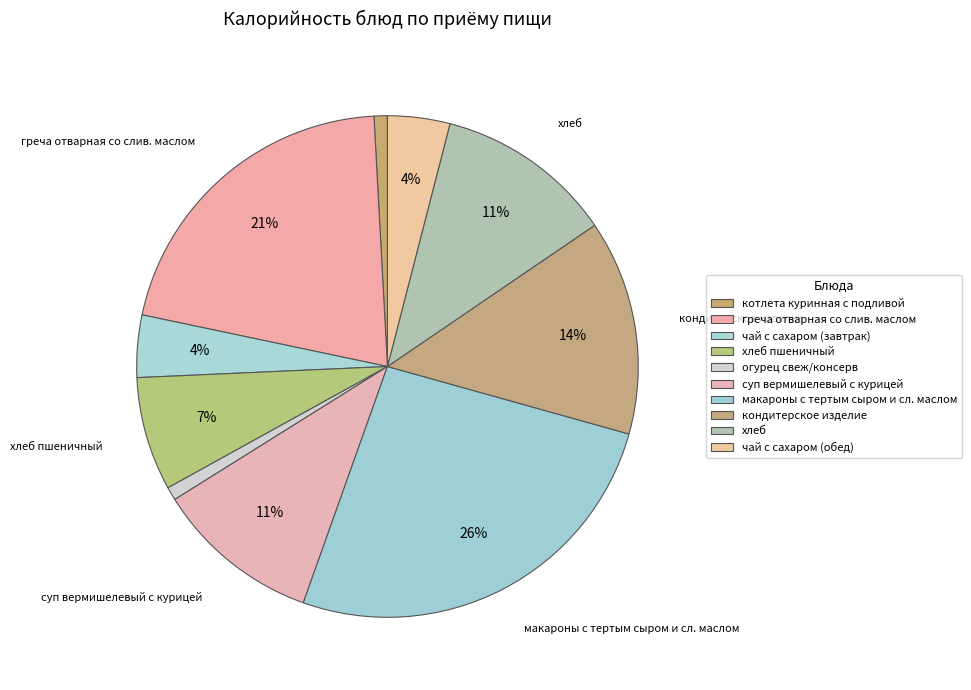

Approximately how many times larger is the value at чай с сахаром (обед) compared to хлеб?

0.4